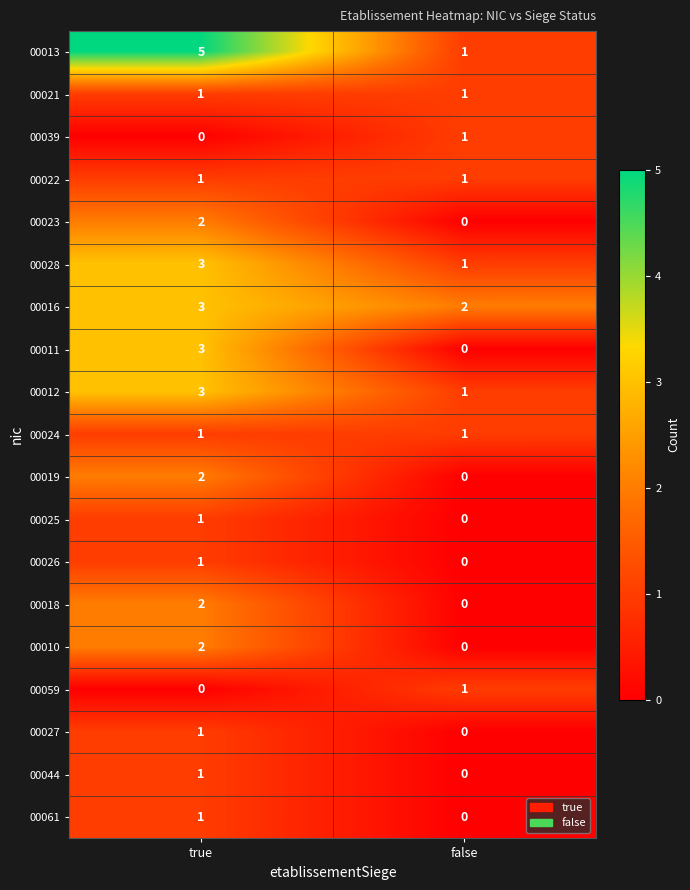

Is it true that 00027 equals 2 at true?

False